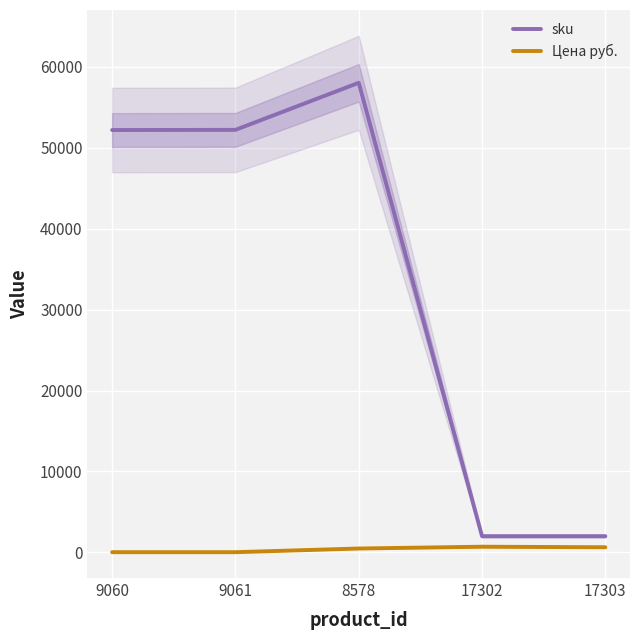

Rank the series at 9060 from lowest to highest value.

Цена руб., sku